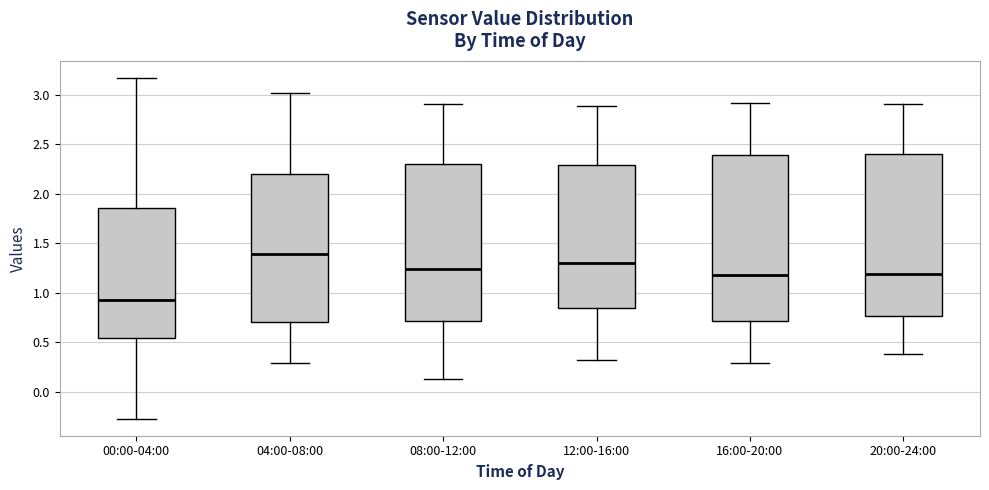

Reading left to right, read every box against the y-axis: the position of its median line, the range the box covers, and the ends of its whiskers. The values are not printed on the chart, so give them approximately, as read against the axis.

00:00-04:00: median 0.95, box 0.55 to 1.85, whiskers -0.25 to 3.15
04:00-08:00: median 1.40, box 0.70 to 2.20, whiskers 0.30 to 3.00
08:00-12:00: median 1.25, box 0.70 to 2.30, whiskers 0.15 to 2.90
12:00-16:00: median 1.30, box 0.85 to 2.30, whiskers 0.30 to 2.90
16:00-20:00: median 1.20, box 0.70 to 2.40, whiskers 0.30 to 2.90
20:00-24:00: median 1.20, box 0.75 to 2.40, whiskers 0.40 to 2.90